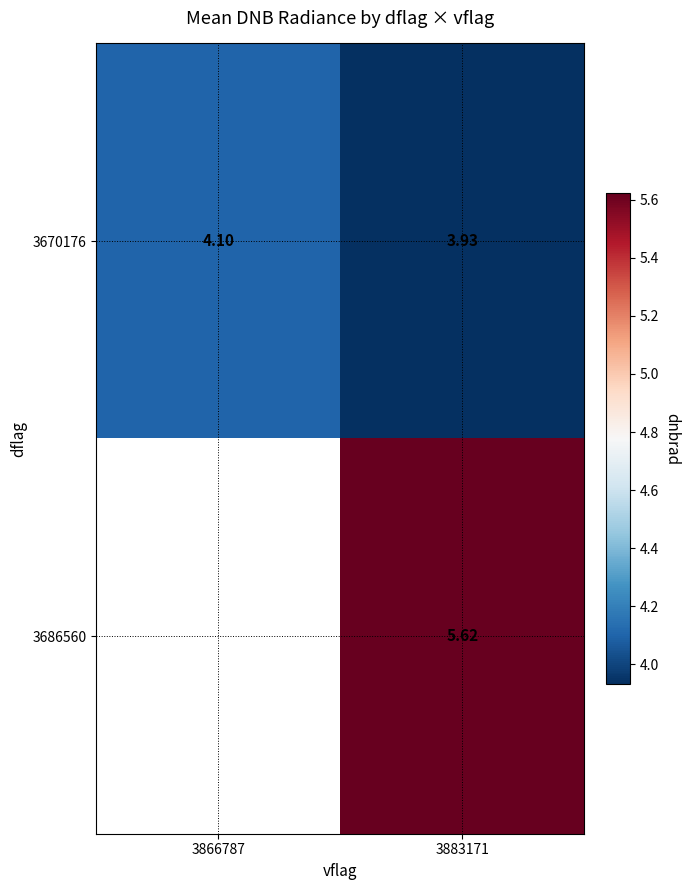

Is it true that 3670176 equals 1.6 at 3866787?

False